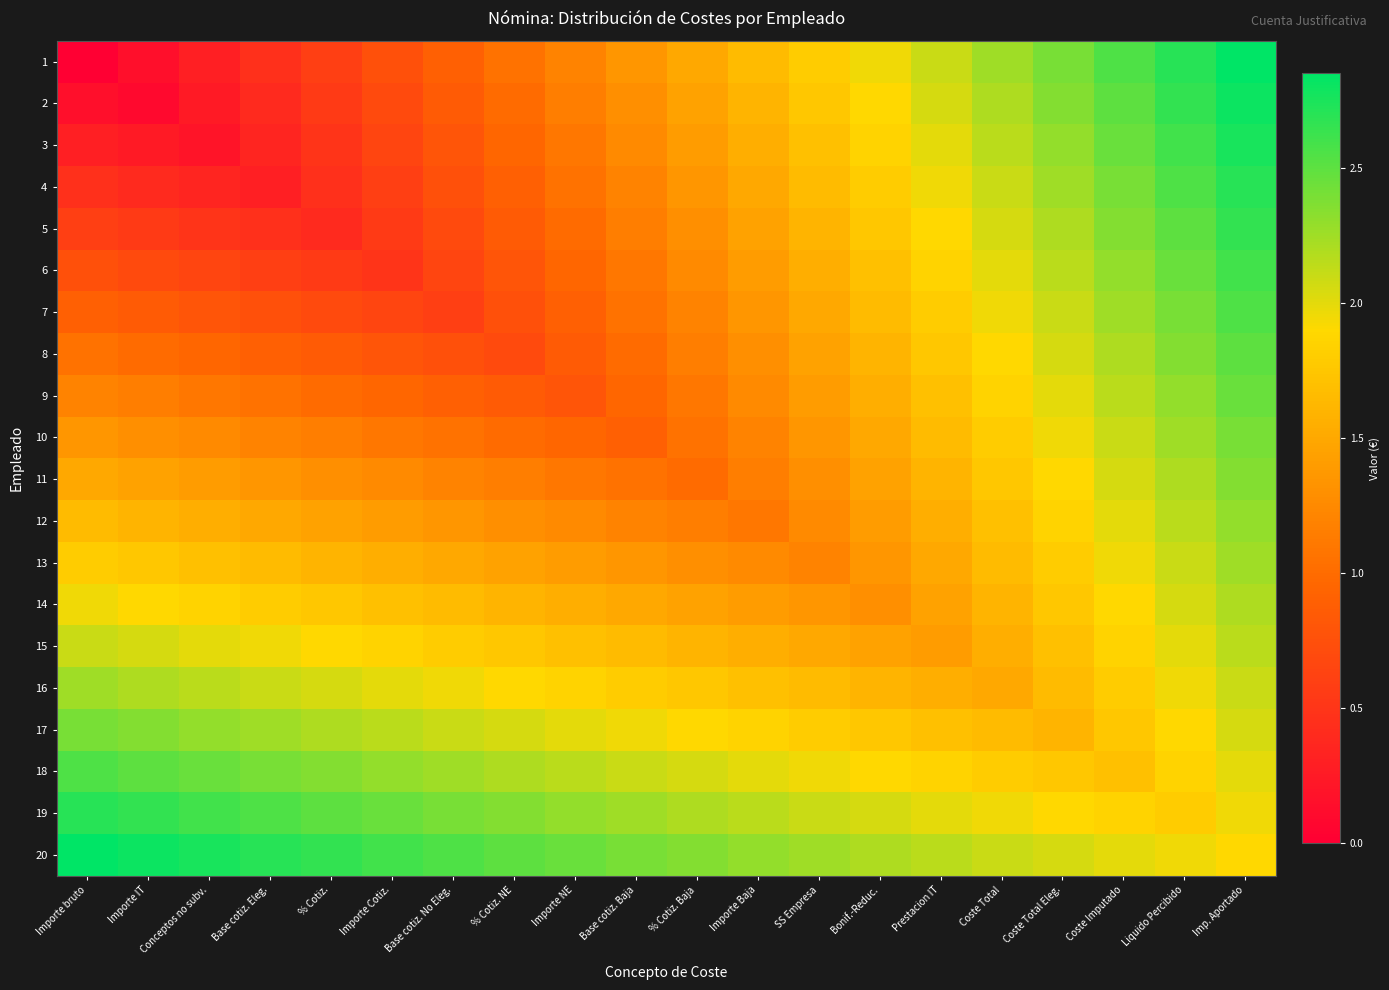

Which has a higher value, Coste Total Eleg. or Coste Total?

Coste Total Eleg.